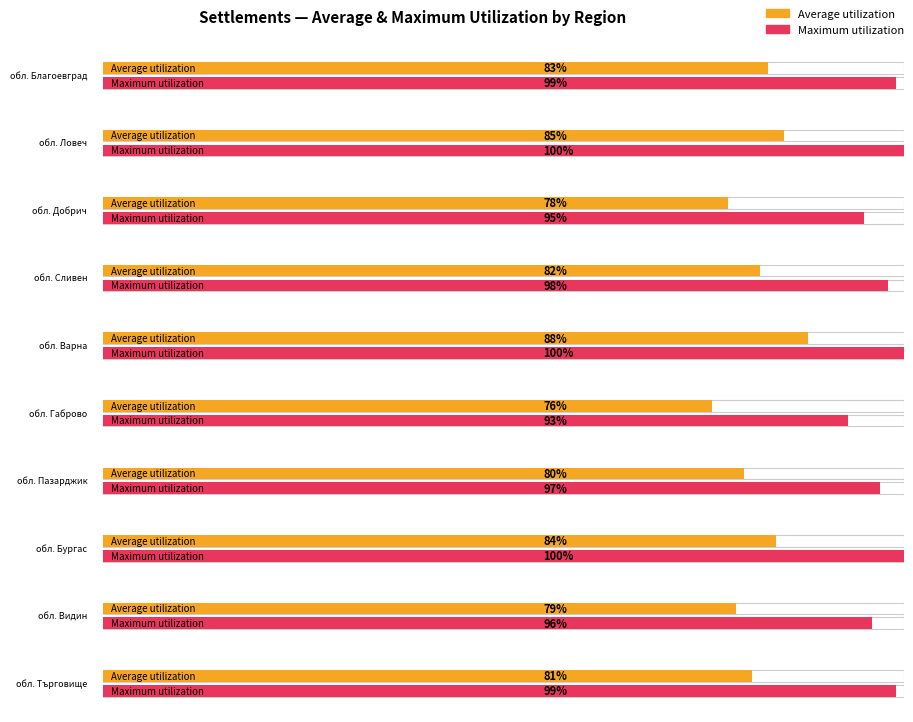

What is the smallest value displayed?

76